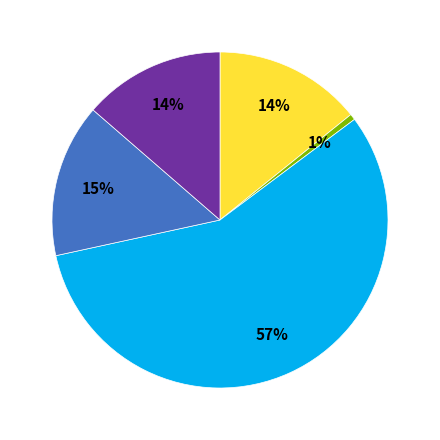

To the nearest percent, what is the average slice percentage?

20%